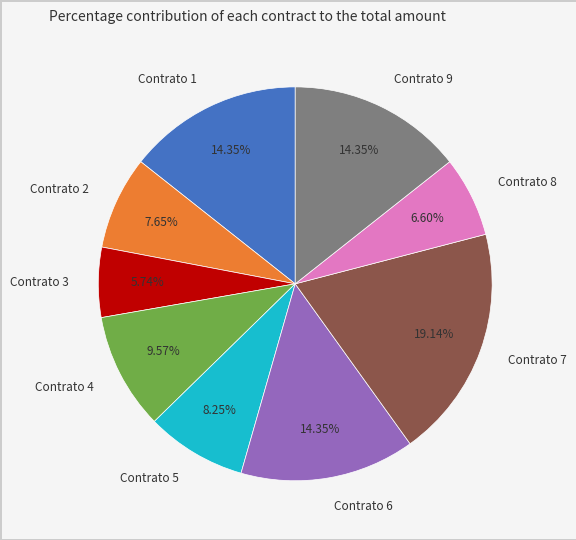

How many segments does this pie chart have?

9